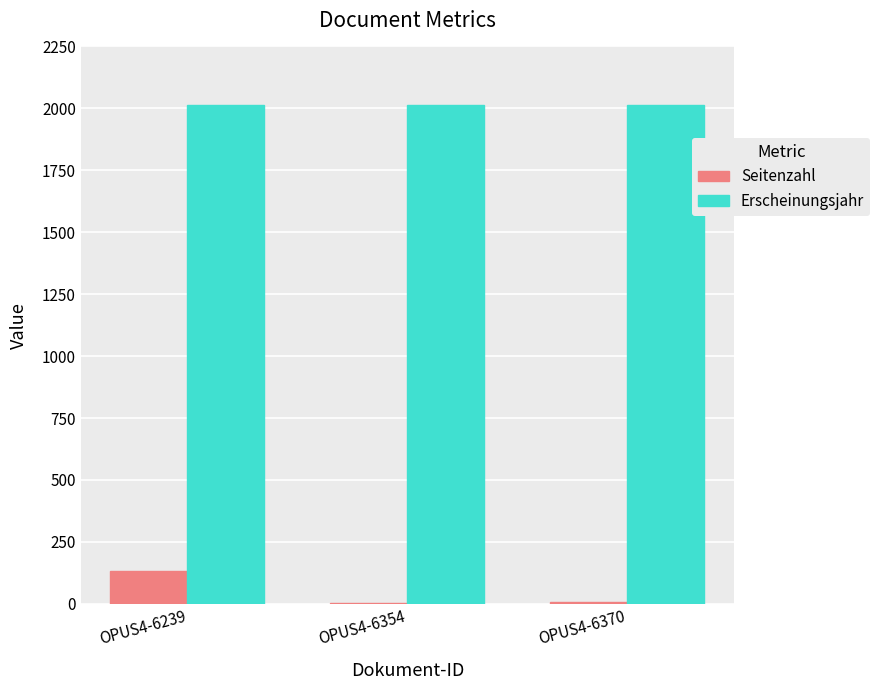

What is the highest value of the Seitenzahl series?

134